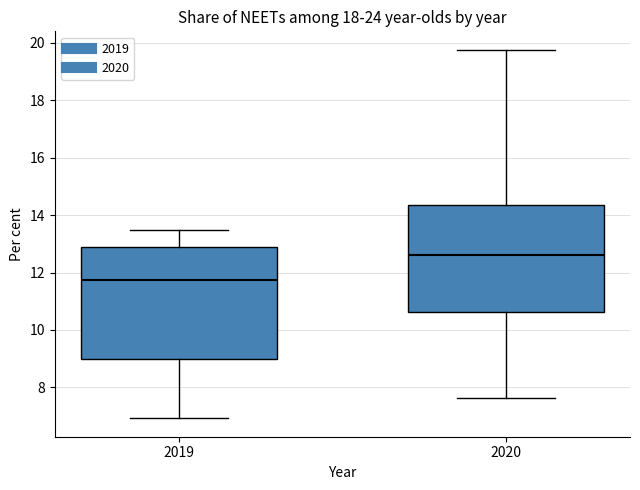

Where does the lower whisker of the box at x = 2019 end on the y-axis? The values are not printed on the chart, so give them approximately, as read against the axis.

7.0